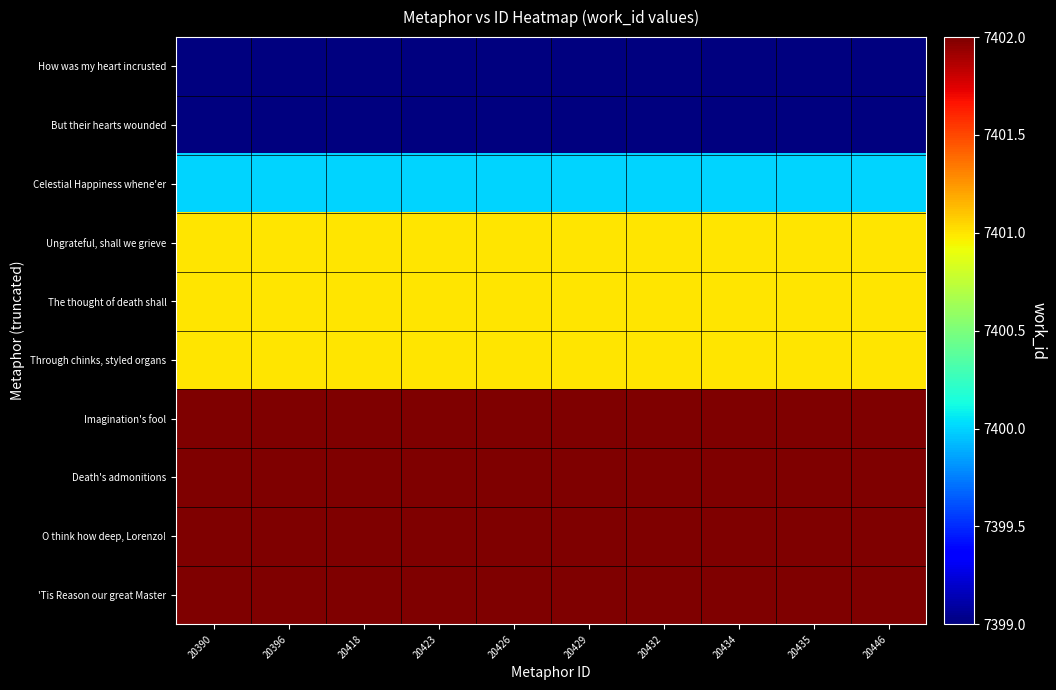

Which series changed the most between 20390 and 20426?

How was my heart incrusted